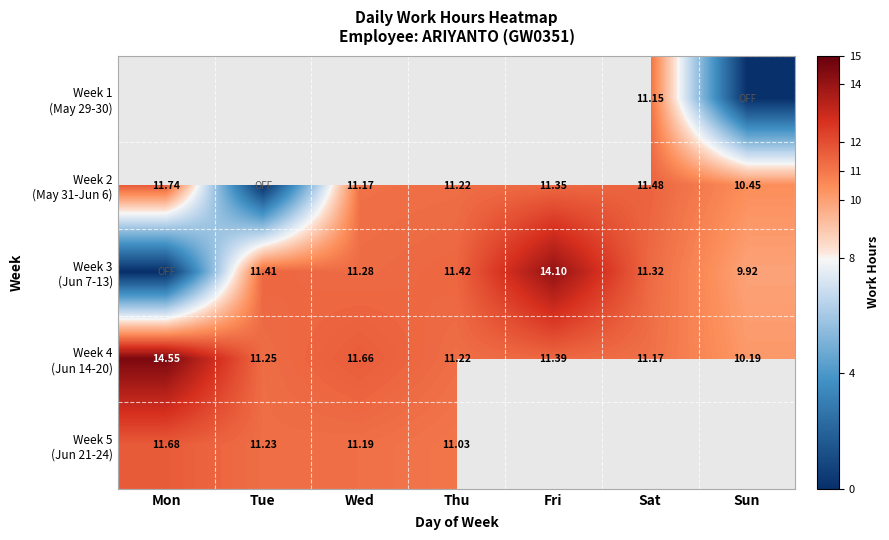

Is the value of Week 1 (May 29-30) at Sun greater than the value of Week 2 (May 31-Jun 6) at Tue?

No